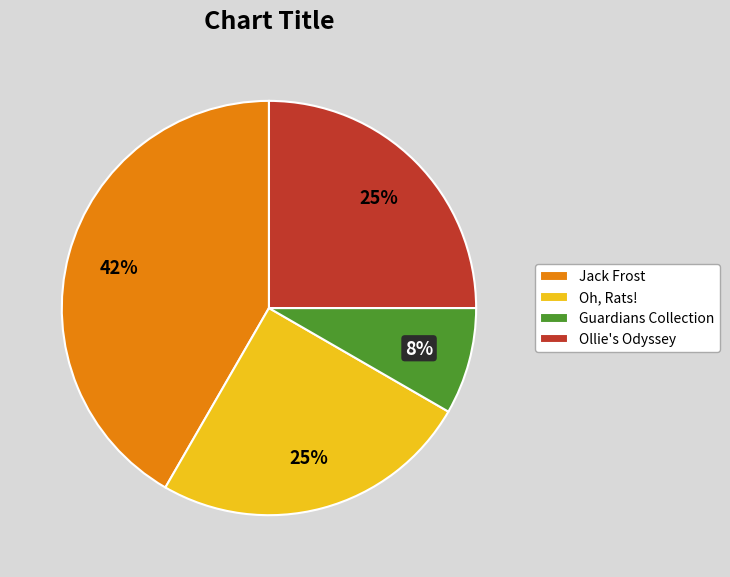

What is the smallest slice in the pie chart?

Guardians Collection